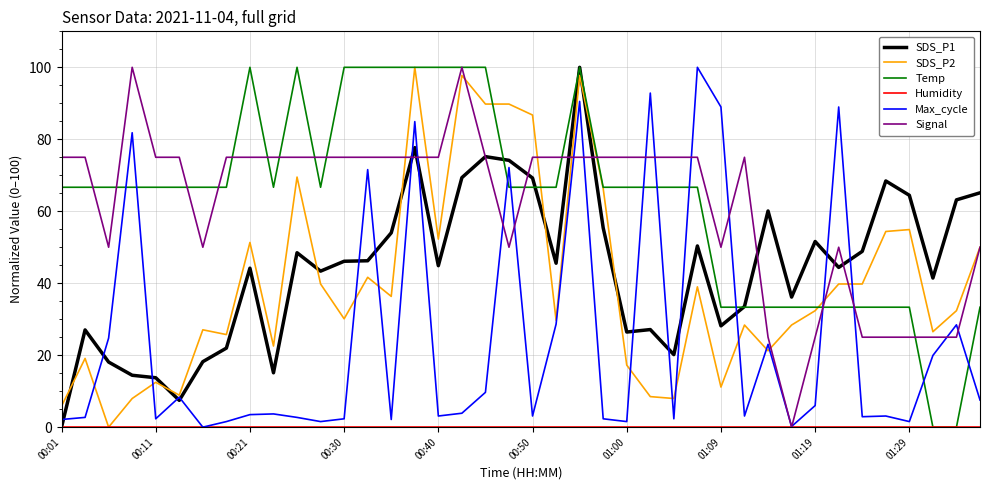

What is the maximum value for SDS_P2?

100.0